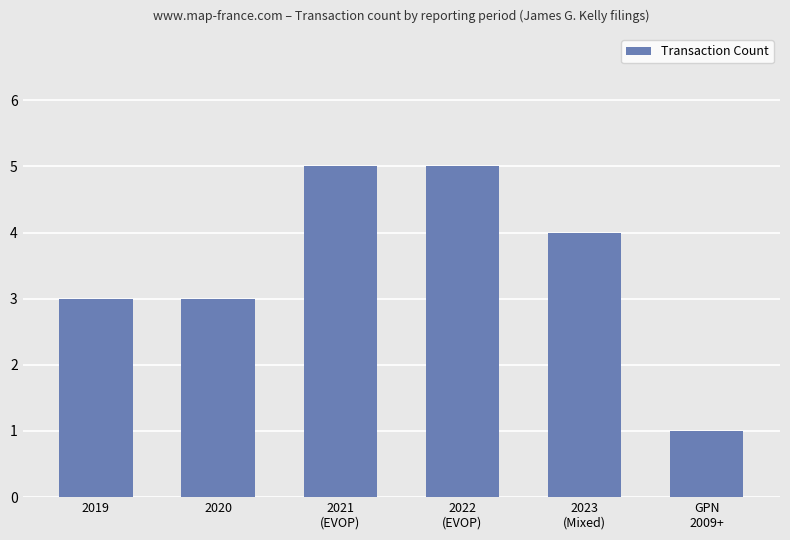

True or false: the data shows 1 at 2019.

False